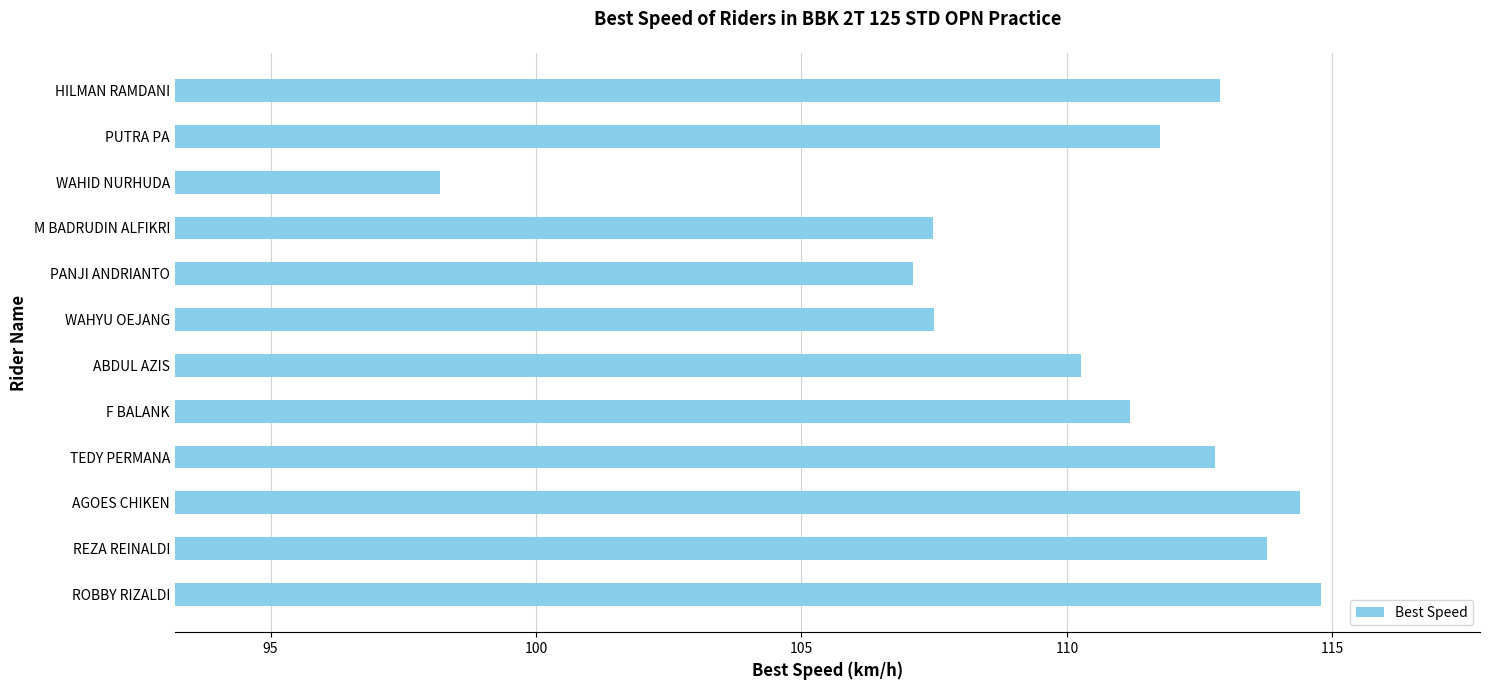

Which category has the lowest value across all series?

WAHID NURHUDA